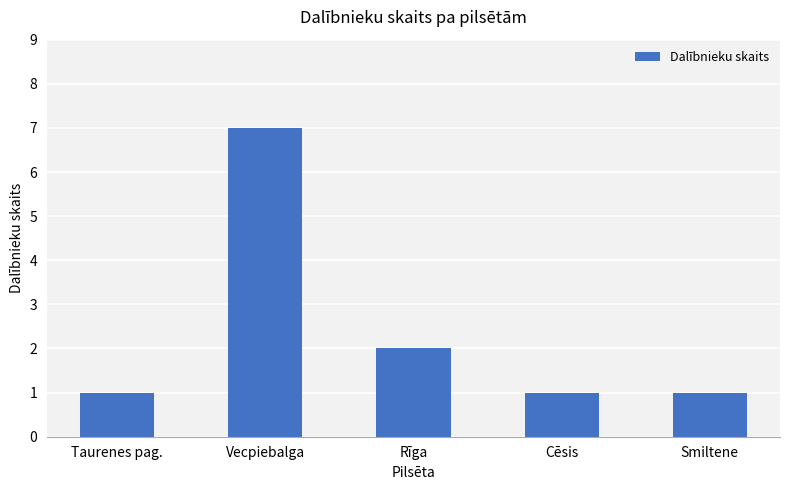

Between Taurenes pag. and Rīga, which is larger?

Rīga